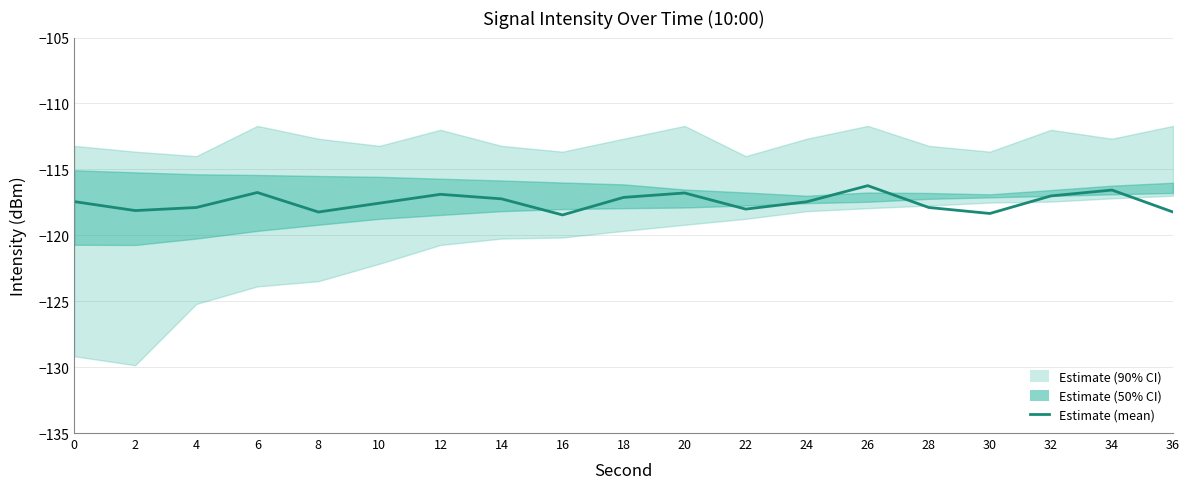

What is the difference between the values at 4 and 34?

1.3